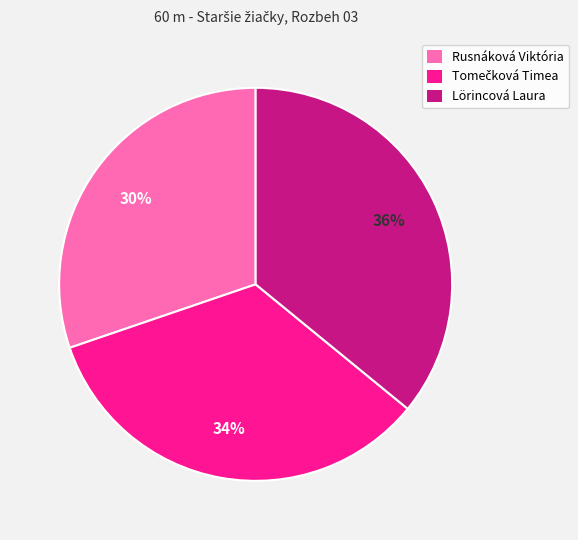

To the nearest percent, what is the difference between the largest and smallest slice percentages?

6%